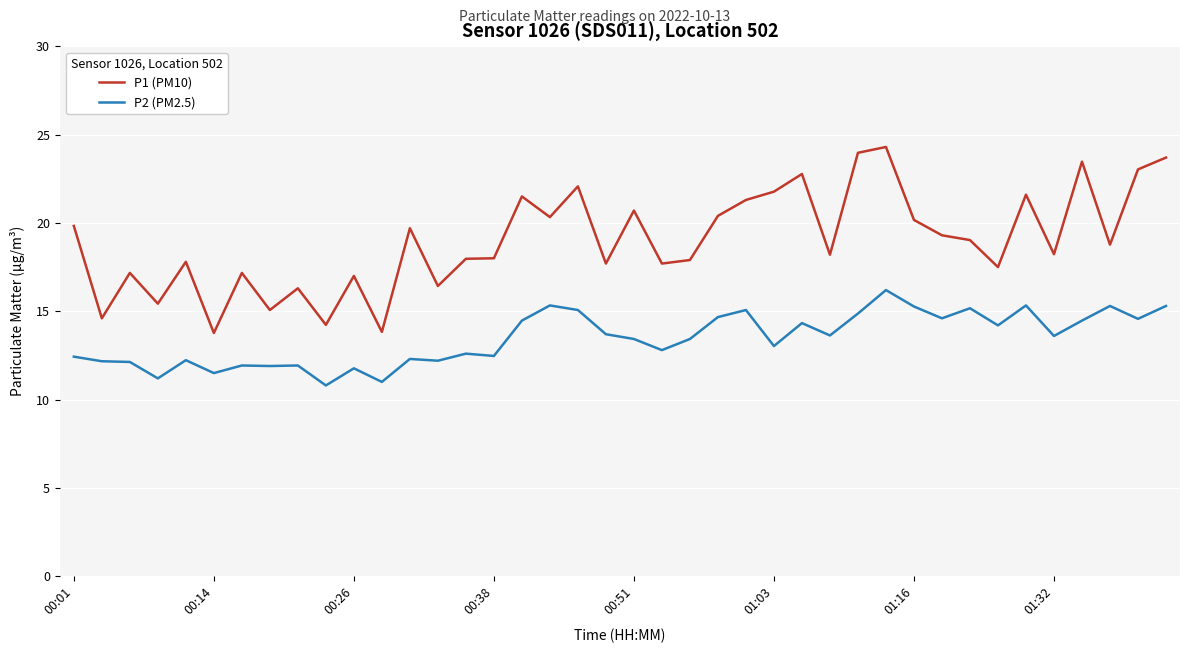

List the series in order of their peak value, highest first.

P1 (PM10), P2 (PM2.5)